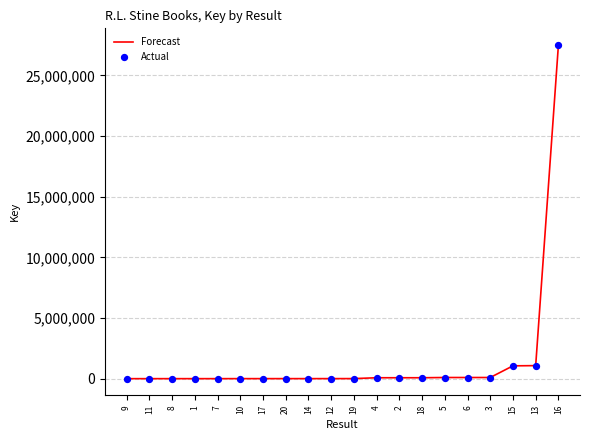

What is the difference between the maximum and minimum values?

27505636